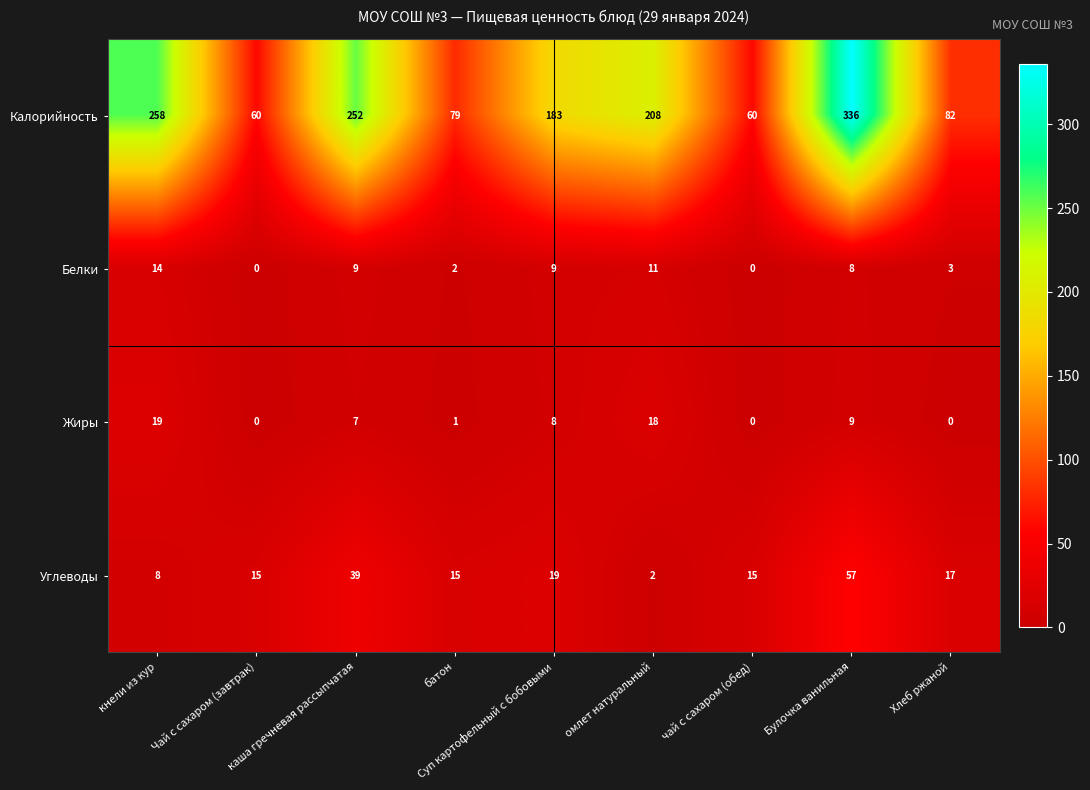

List the series in order of their peak value, lowest first.

Белки, Жиры, Углеводы, Калорийность